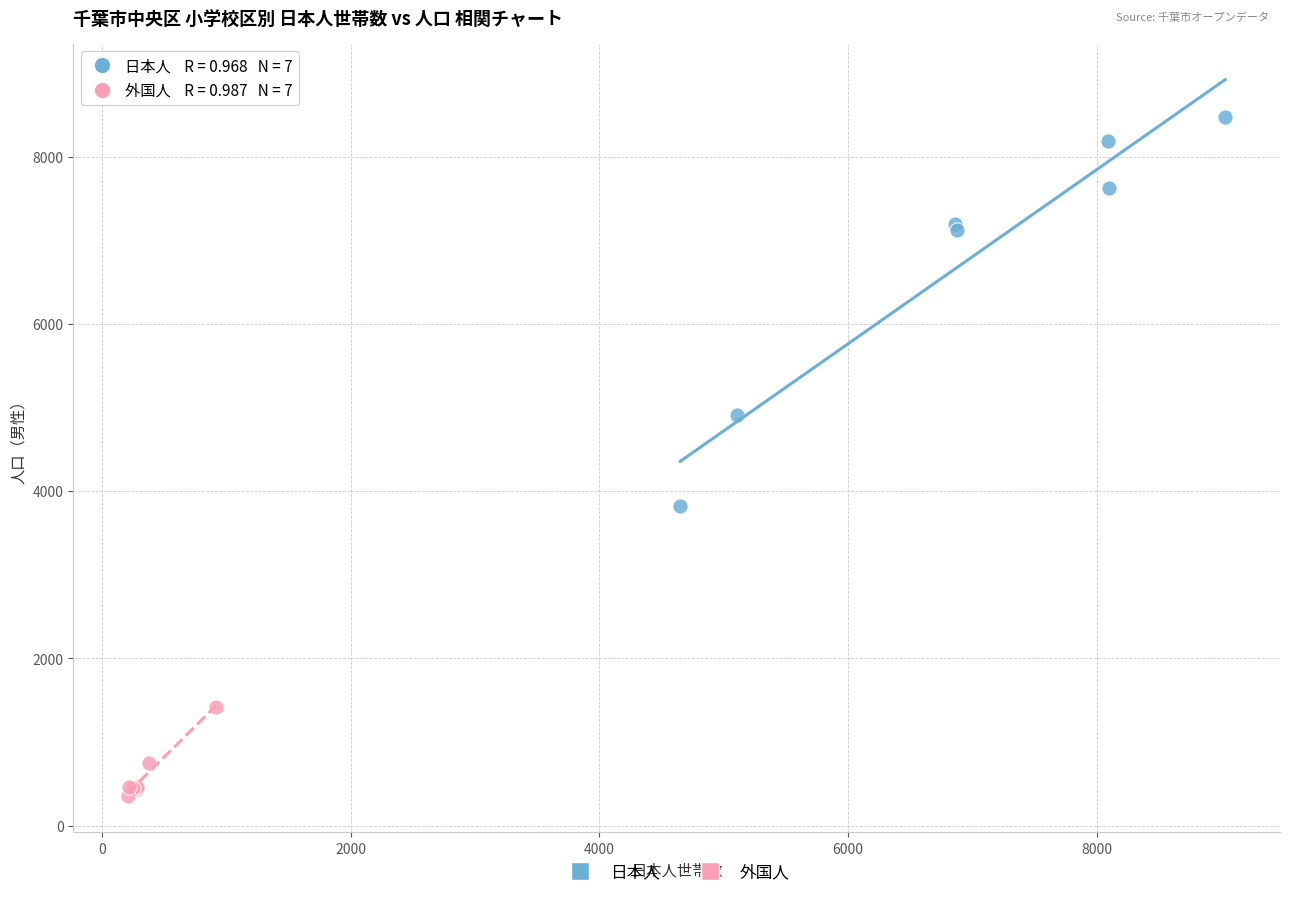

What are all the series names shown in the legend?

日本人, 外国人